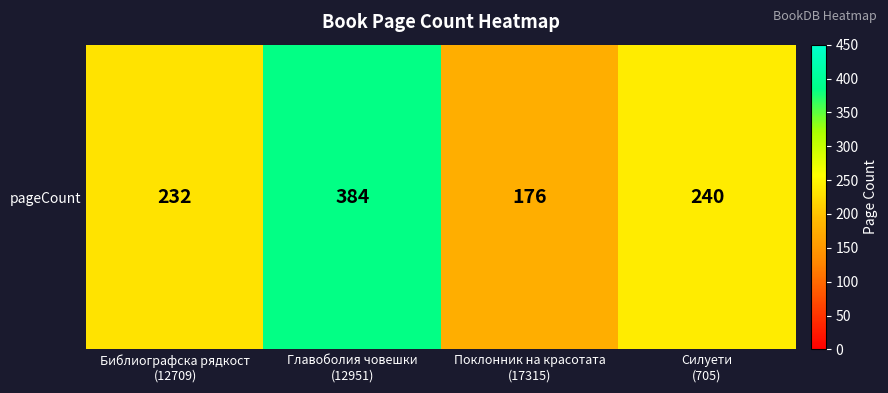

Is it true that the value at Библиографска рядкост
(12709) is 232?

True